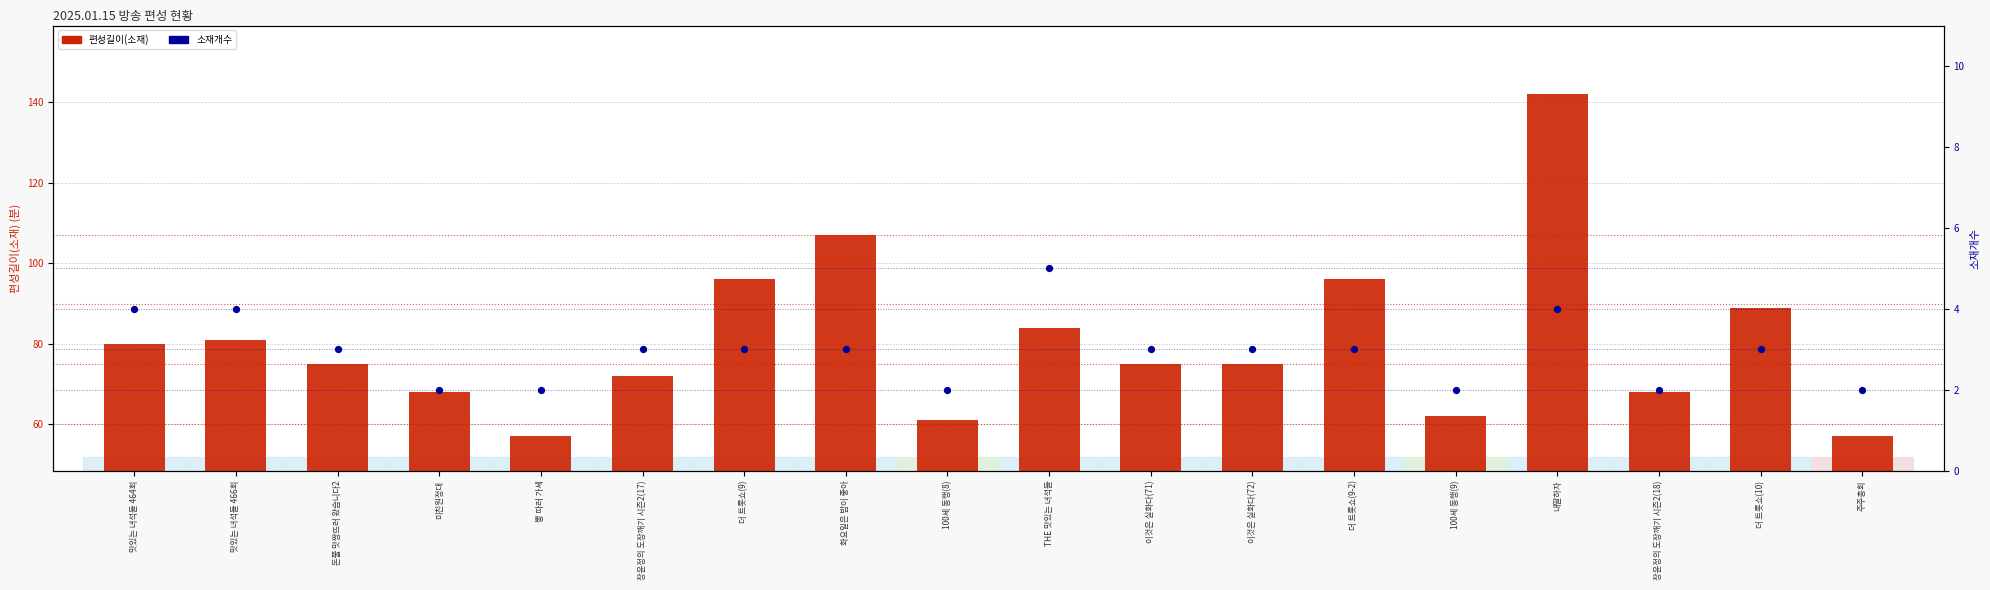

Which series contains the lowest Y value?

소재개수